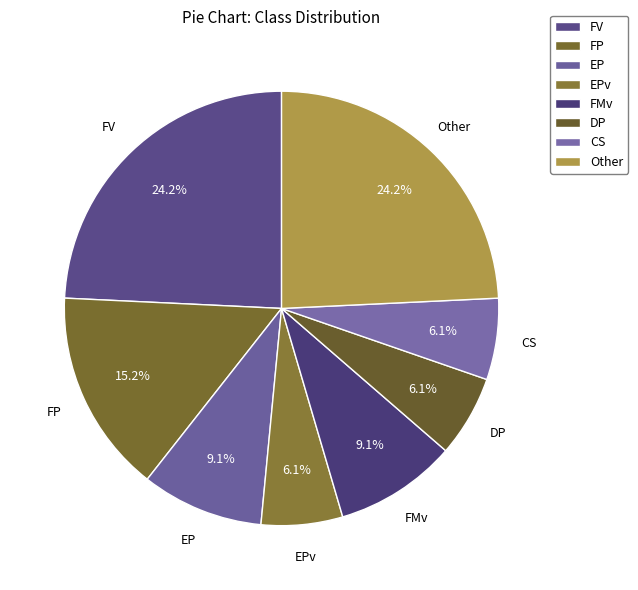

Which slice is the largest?

FV